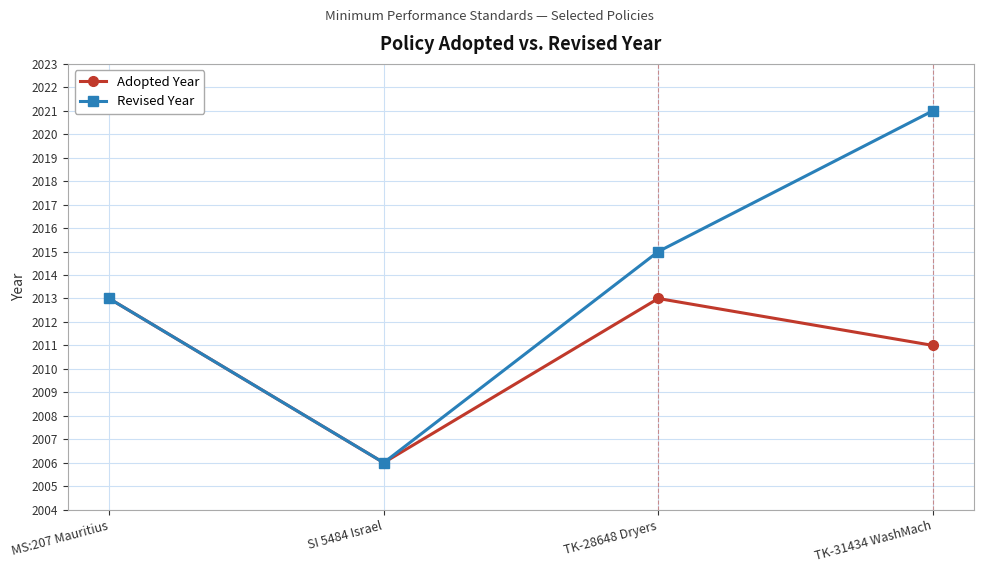

The Adopted Year series shows 3217 at TK-31434 WashMach. True or false?

False